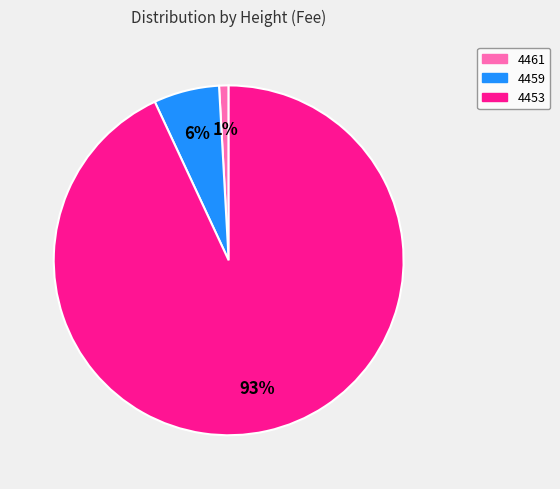

To the nearest percent, what is the combined percentage of 4459 and 4461?

7%